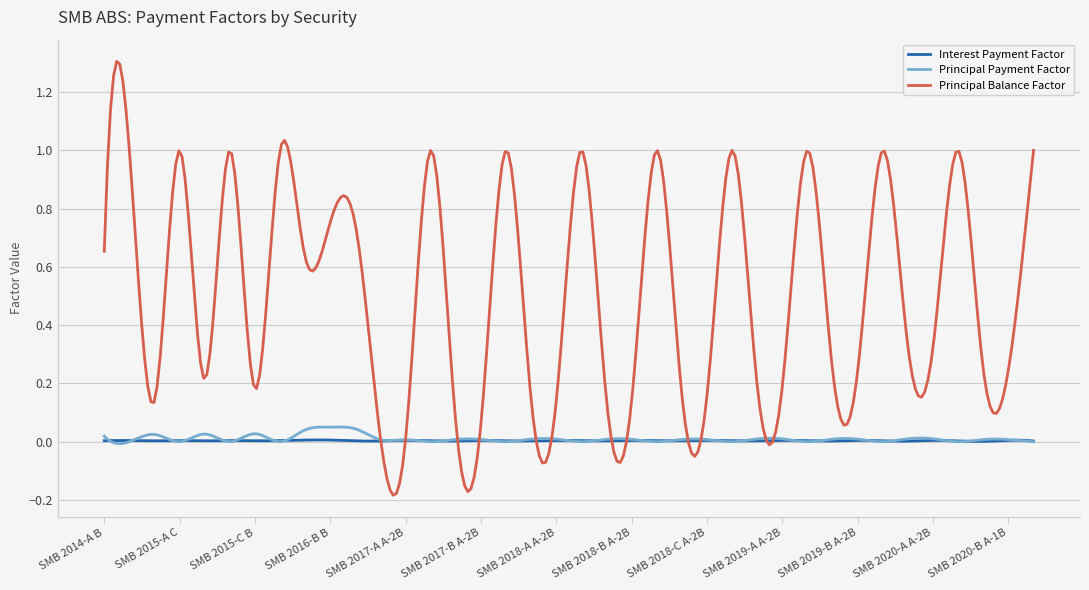

Which series has the largest total across all categories?

Principal Balance Factor